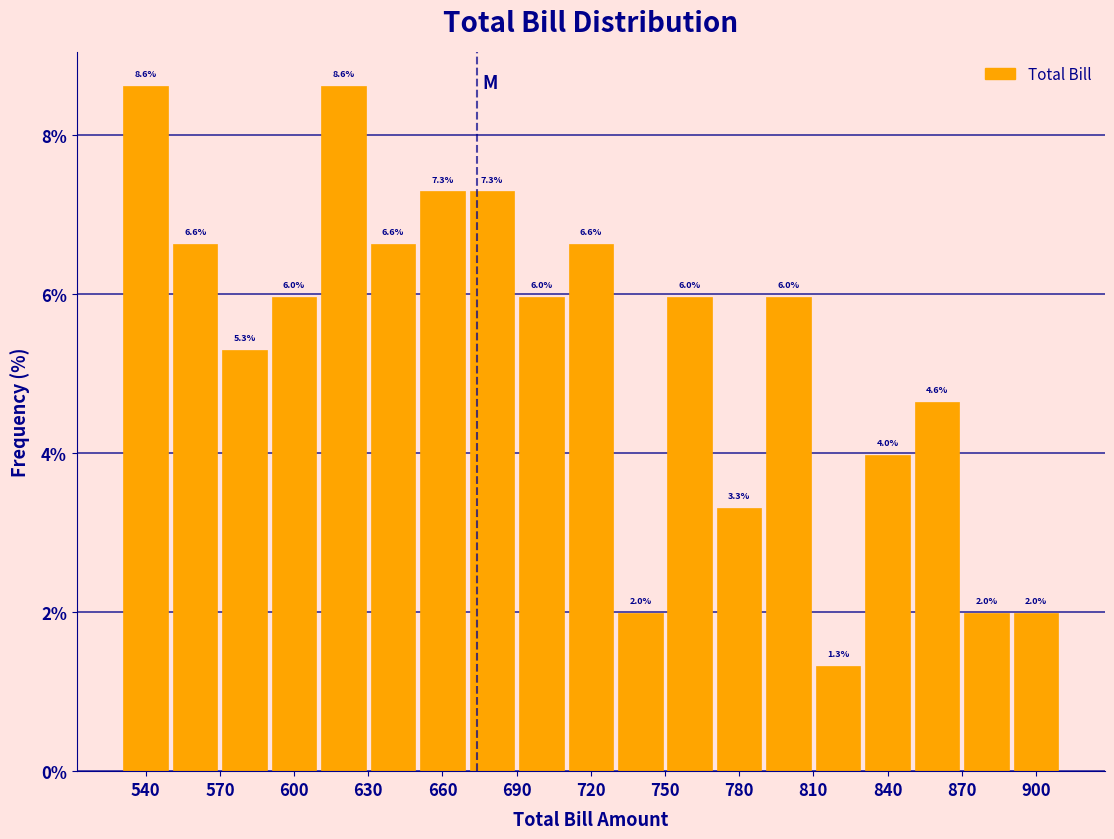

Reading left to right, list every bar in this chart as the range it spans on the x-axis followed by its height.

530 to 550: 8.6
550 to 570: 6.6
570 to 590: 5.3
590 to 610: 6.0
610 to 630: 8.6
630 to 650: 6.6
650 to 670: 7.3
670 to 690: 7.3
690 to 710: 6.0
710 to 730: 6.6
730 to 750: 2.0
750 to 770: 6.0
770 to 790: 3.3
790 to 810: 6.0
810 to 830: 1.3
830 to 850: 4.0
850 to 870: 4.6
870 to 890: 2.0
890 to 910: 2.0